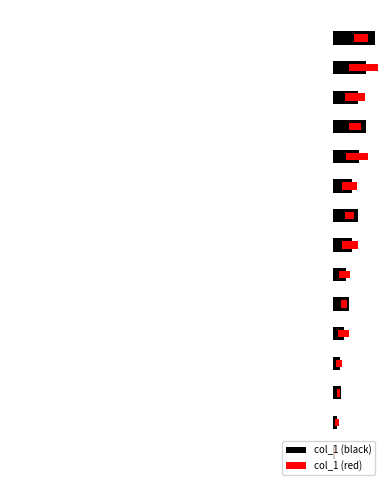

What is the difference between the highest and lowest values at 0?

0.1